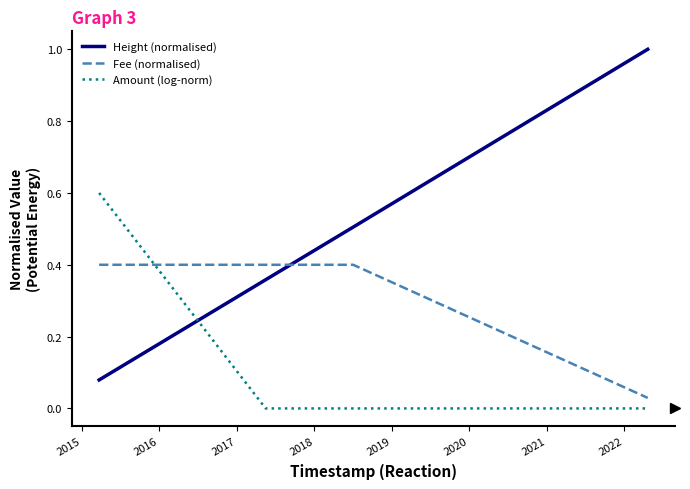

Which series has the largest total across all categories?

Height (normalised)